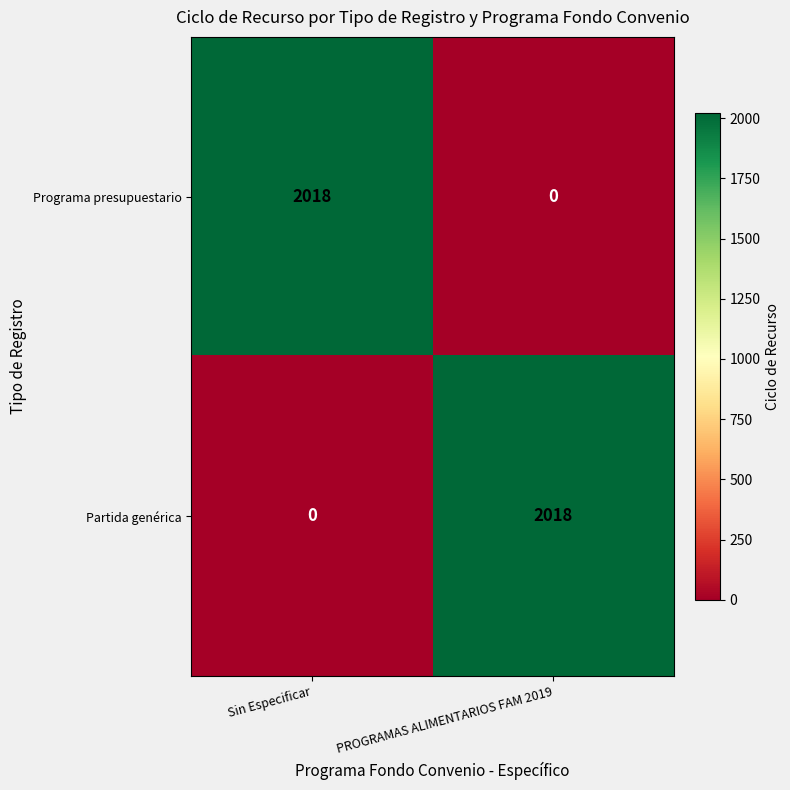

Which category has the highest value in the Partida genérica series?

PROGRAMAS ALIMENTARIOS FAM 2019